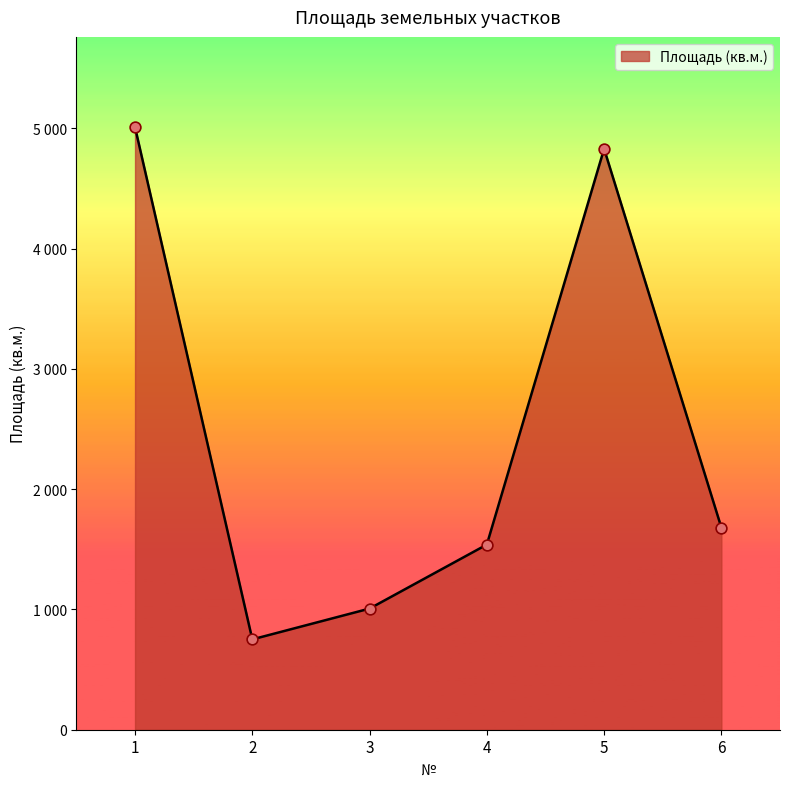

Which has a higher value, 1 or 5?

1